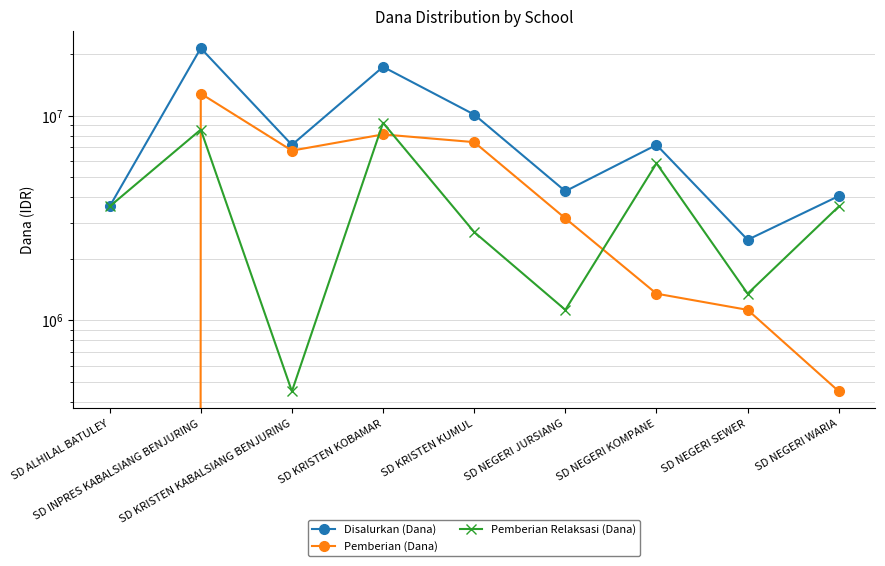

Which series changed the most between SD KRISTEN KUMUL and SD NEGERI SEWER?

Disalurkan (Dana)